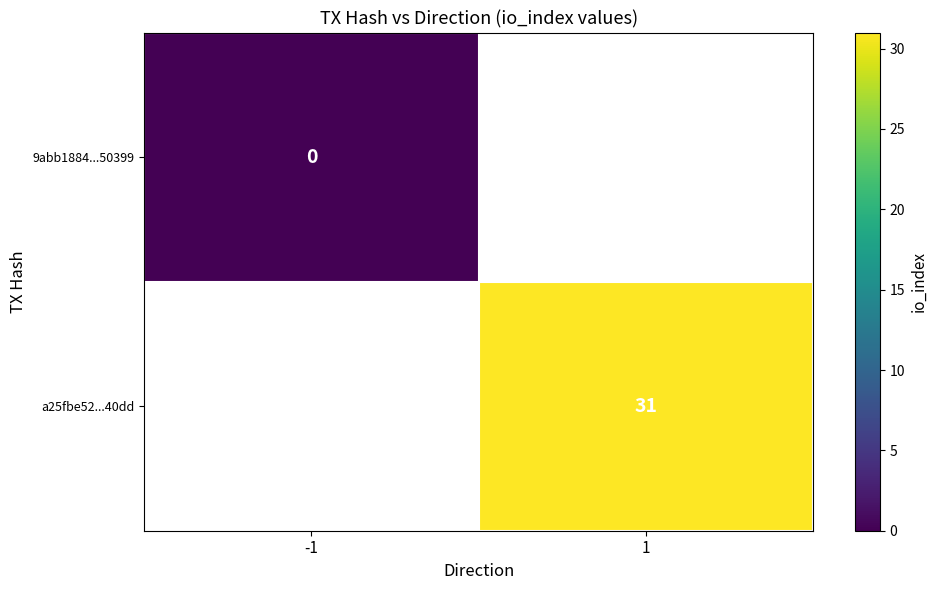

Rank the categories by a25fbe52...40dd value from highest to lowest.

-1, 1